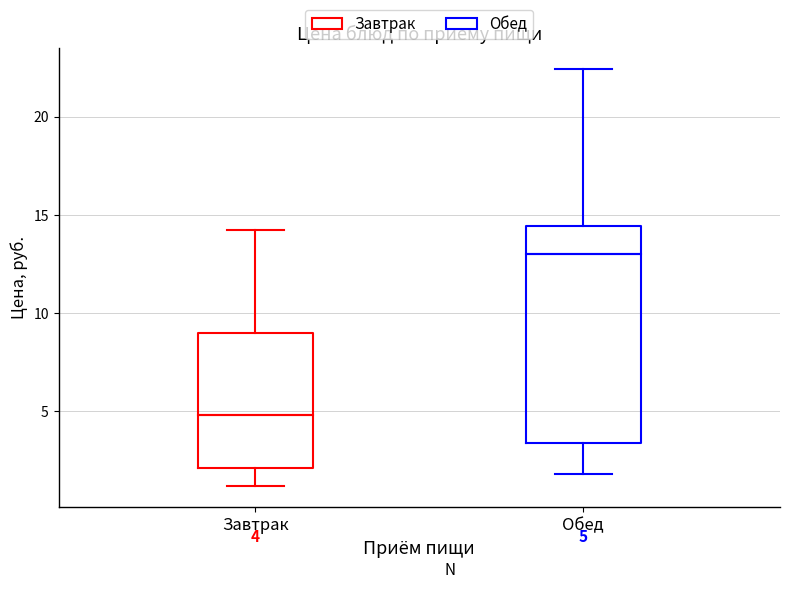

Which box's median line is the highest?

Обед